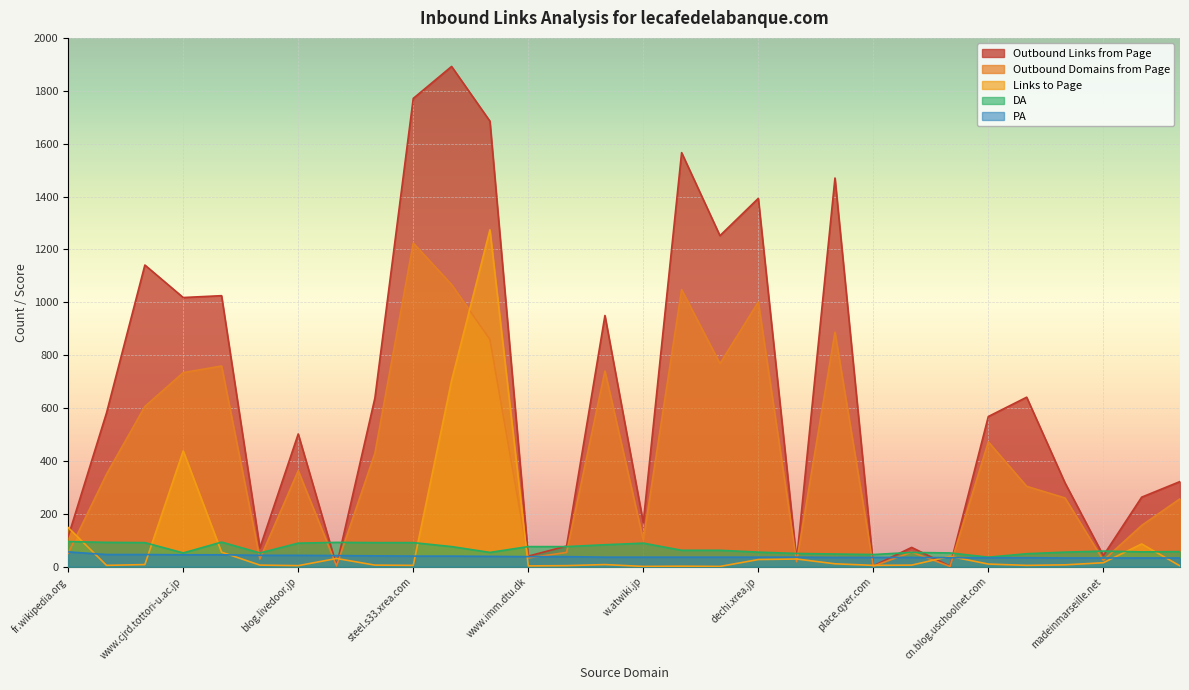

Reading right to left, transcribe all the data shown in this chart.

Outbound Links from Page: rainer.site40.net=322	fanblogs.jp=263	madeinmarseille.net=42	afo.2chblog.jp=317	inchem.cau.ac.kr=641	cn.blog.uschoolnet.com=568	www.findglocal.com=2	bakumatu.sitemix.jp=73	place.qyer.com=3	mir-mir.moe-nifty.com=1470	www.ourkidsmom.com=25	dechi.xrea.jp=1393	dominuss.webd.pl=1252	kumoris.chu.jp=1566	w.atwiki.jp=167	fusa2.skr.jp=950	prepra.livedoor.biz=78	www.imm.dtu.dk=40	sakura-poppy.tea-nifty.com=1685	gingadan.ldblog.jp=1892	steel.s33.xrea.com=1771	www5f.biglobe.ne.jp=638	foursquare.com=4	blog.livedoor.jp=502	jugem.jp=71	stgy.sakura.ne.jp=1025	www.cjrd.tottori-u.ac.jp=1018	yadokarigo.cocolog-nifty.com=1141	konythebest.seesaa.net=582	fr.wikipedia.org=114
Outbound Domains from Page: rainer.site40.net=257	fanblogs.jp=156	madeinmarseille.net=24	afo.2chblog.jp=260	inchem.cau.ac.kr=304	cn.blog.uschoolnet.com=472	www.findglocal.com=1	bakumatu.sitemix.jp=55	place.qyer.com=2	mir-mir.moe-nifty.com=887	www.ourkidsmom.com=19	dechi.xrea.jp=1001	dominuss.webd.pl=768	kumoris.chu.jp=1048	w.atwiki.jp=101	fusa2.skr.jp=740	prepra.livedoor.biz=54	www.imm.dtu.dk=33	sakura-poppy.tea-nifty.com=860	gingadan.ldblog.jp=1067	steel.s33.xrea.com=1224	www5f.biglobe.ne.jp=429	foursquare.com=3	blog.livedoor.jp=363	jugem.jp=29	stgy.sakura.ne.jp=759	www.cjrd.tottori-u.ac.jp=734	yadokarigo.cocolog-nifty.com=606	konythebest.seesaa.net=350	fr.wikipedia.org=51
Links to Page: rainer.site40.net=3	fanblogs.jp=86	madeinmarseille.net=15	afo.2chblog.jp=7	inchem.cau.ac.kr=5	cn.blog.uschoolnet.com=10	www.findglocal.com=39	bakumatu.sitemix.jp=6	place.qyer.com=5	mir-mir.moe-nifty.com=11	www.ourkidsmom.com=29	dechi.xrea.jp=27	dominuss.webd.pl=1	kumoris.chu.jp=2	w.atwiki.jp=1	fusa2.skr.jp=8	prepra.livedoor.biz=4	www.imm.dtu.dk=3	sakura-poppy.tea-nifty.com=1274	gingadan.ldblog.jp=704	steel.s33.xrea.com=5	www5f.biglobe.ne.jp=6	foursquare.com=31	blog.livedoor.jp=4	jugem.jp=6	stgy.sakura.ne.jp=55	www.cjrd.tottori-u.ac.jp=438	yadokarigo.cocolog-nifty.com=8	konythebest.seesaa.net=5	fr.wikipedia.org=148
DA: rainer.site40.net=57	fanblogs.jp=56	madeinmarseille.net=59	afo.2chblog.jp=55	inchem.cau.ac.kr=49	cn.blog.uschoolnet.com=36	www.findglocal.com=52	bakumatu.sitemix.jp=54	place.qyer.com=46	mir-mir.moe-nifty.com=48	www.ourkidsmom.com=50	dechi.xrea.jp=55	dominuss.webd.pl=62	kumoris.chu.jp=62	w.atwiki.jp=89	fusa2.skr.jp=83	prepra.livedoor.biz=76	www.imm.dtu.dk=76	sakura-poppy.tea-nifty.com=54	gingadan.ldblog.jp=76	steel.s33.xrea.com=91	www5f.biglobe.ne.jp=91	foursquare.com=92	blog.livedoor.jp=89	jugem.jp=52	stgy.sakura.ne.jp=93	www.cjrd.tottori-u.ac.jp=52	yadokarigo.cocolog-nifty.com=91	konythebest.seesaa.net=92	fr.wikipedia.org=95
PA: rainer.site40.net=33	fanblogs.jp=33	madeinmarseille.net=33	afo.2chblog.jp=33	inchem.cau.ac.kr=34	cn.blog.uschoolnet.com=34	www.findglocal.com=34	bakumatu.sitemix.jp=35	place.qyer.com=35	mir-mir.moe-nifty.com=35	www.ourkidsmom.com=36	dechi.xrea.jp=36	dominuss.webd.pl=36	kumoris.chu.jp=36	w.atwiki.jp=36	fusa2.skr.jp=36	prepra.livedoor.biz=38	www.imm.dtu.dk=38	sakura-poppy.tea-nifty.com=39	gingadan.ldblog.jp=40	steel.s33.xrea.com=40	www5f.biglobe.ne.jp=41	foursquare.com=42	blog.livedoor.jp=43	jugem.jp=43	stgy.sakura.ne.jp=45	www.cjrd.tottori-u.ac.jp=45	yadokarigo.cocolog-nifty.com=46	konythebest.seesaa.net=46	fr.wikipedia.org=56